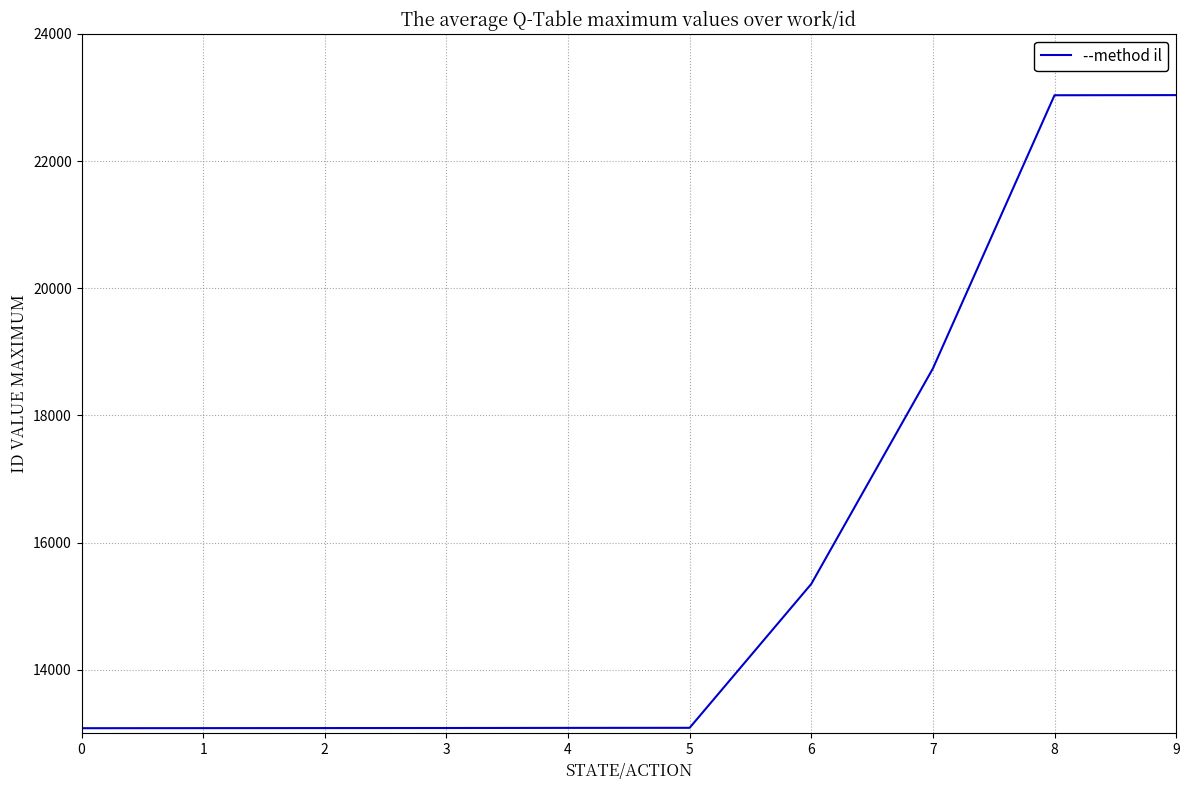

Does the chart have visible grid lines?

Yes